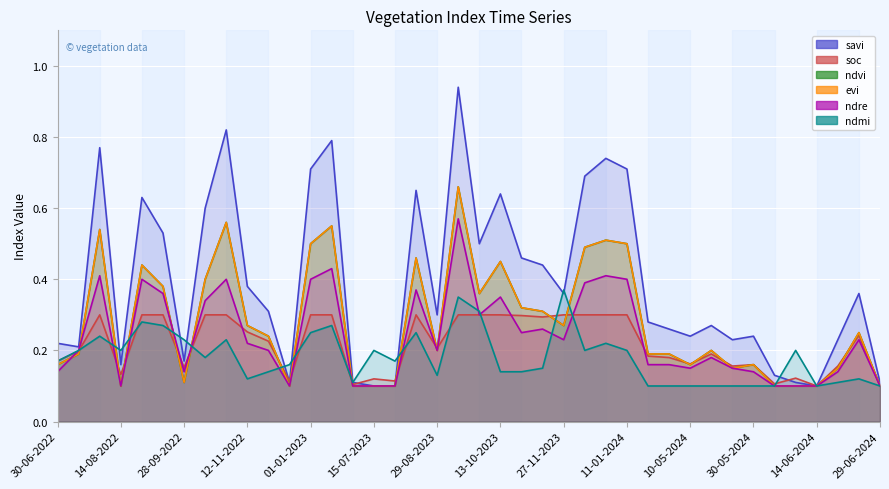

The soc series shows 0.1 at 14-08-2022. True or false?

True